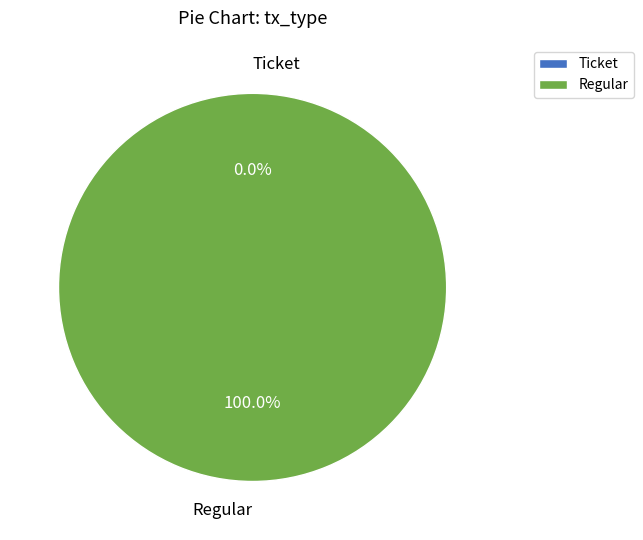

How many slices are in this pie chart?

2